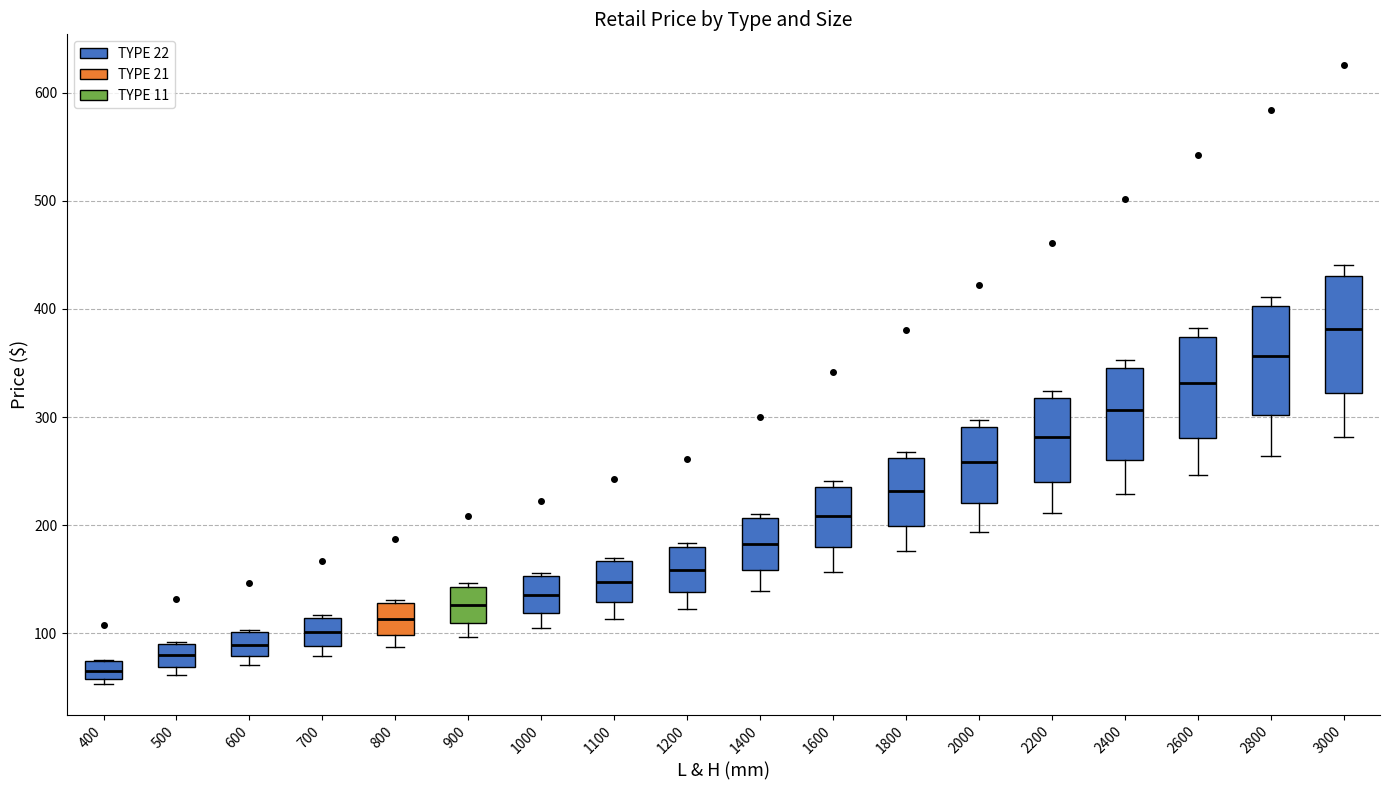

Reading left to right, transcribe this box plot: for each box, give where its median line is, the range the box spans, and where its two whiskers end, as read against the y-axis. The values are not printed on the chart, so give them approximately, as read against the axis.

400: median 70 (inside the box), box 60 to 70, whiskers 50 to 80
500: median 80, box 70 to 90, whiskers 60 to 90
600: median 90, box 80 to 100, whiskers 70 to 100
700: median 100, box 90 to 110, whiskers 80 to 120
800: median 110, box 100 to 130, whiskers 90 to 130
900: median 130, box 110 to 140, whiskers 100 to 150
1000: median 140, box 120 to 150, whiskers 100 to 160
1100: median 150, box 130 to 170, whiskers 110 to 170 (just above the box's upper edge)
1200: median 160, box 140 to 180, whiskers 120 to 180 (just above the box's upper edge)
1400: median 180, box 160 to 210, whiskers 140 to 210 (just above the box's upper edge)
1600: median 210, box 180 to 240, whiskers 160 to 240 (just above the box's upper edge)
1800: median 230, box 200 to 260, whiskers 180 to 270
2000: median 260, box 220 to 290, whiskers 190 to 300
2200: median 280, box 240 to 320, whiskers 210 to 320 (just above the box's upper edge)
2400: median 310, box 260 to 350, whiskers 230 to 350 (just above the box's upper edge)
2600: median 330, box 280 to 370, whiskers 250 to 380
2800: median 360, box 300 to 400, whiskers 260 to 410
3000: median 380, box 320 to 430, whiskers 280 to 440